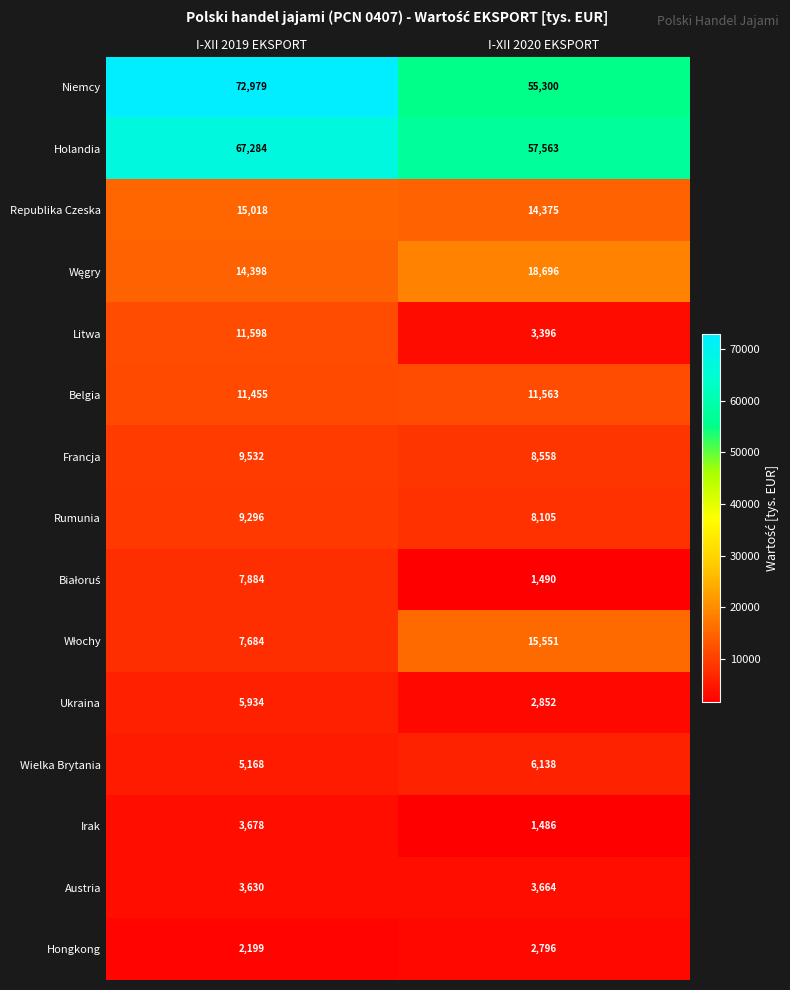

Read the Niemcy value at I-XII 2019 EKSPORT, to the nearest 100.

73000